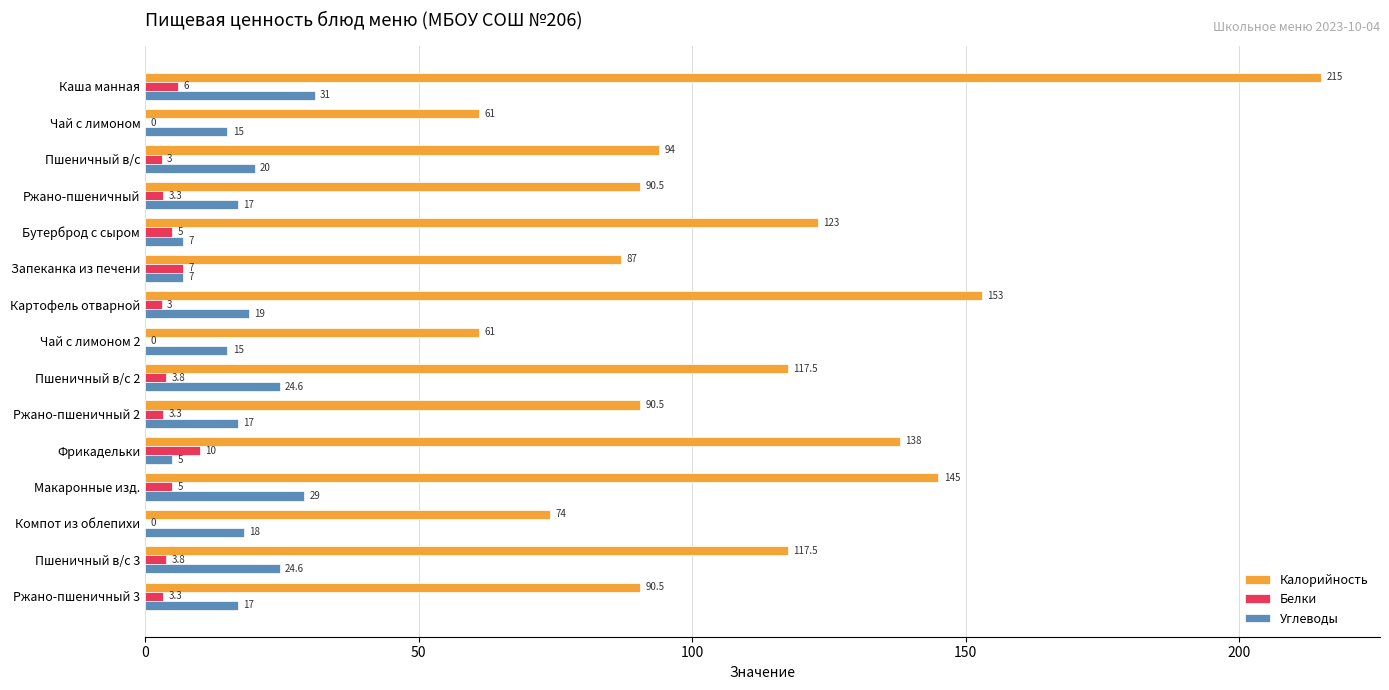

What are all the series names shown in the legend?

Калорийность, Белки, Углеводы